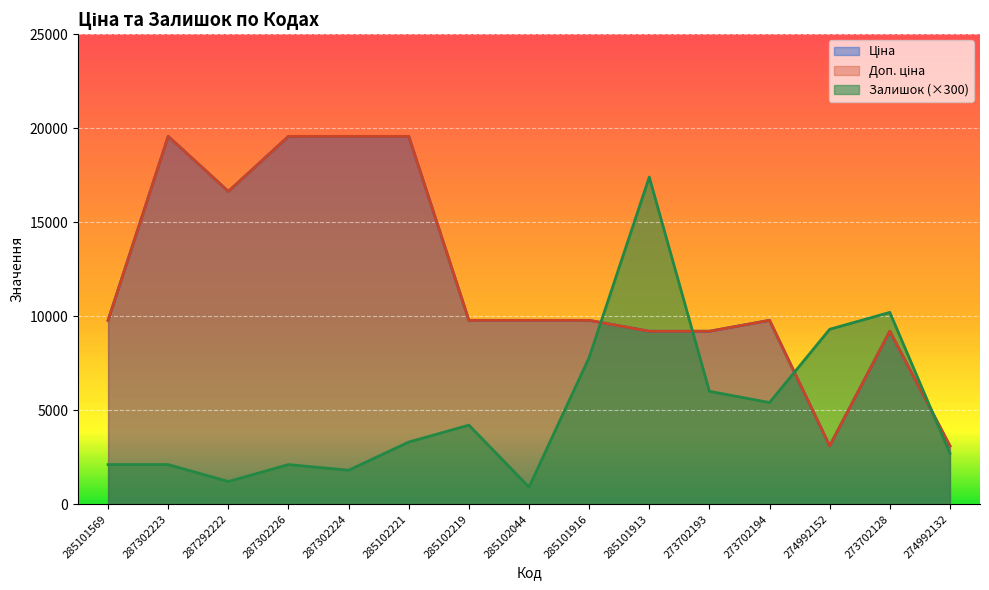

The Ціна series shows 19564.9 at 285102221. True or false?

True